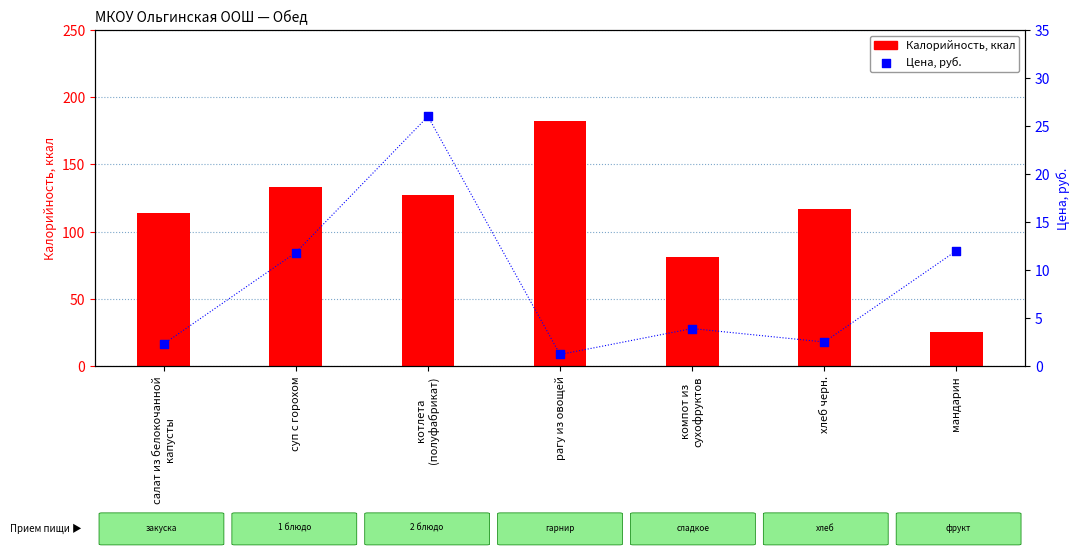

At which category is the sum across all series the highest?

рагу из овощей